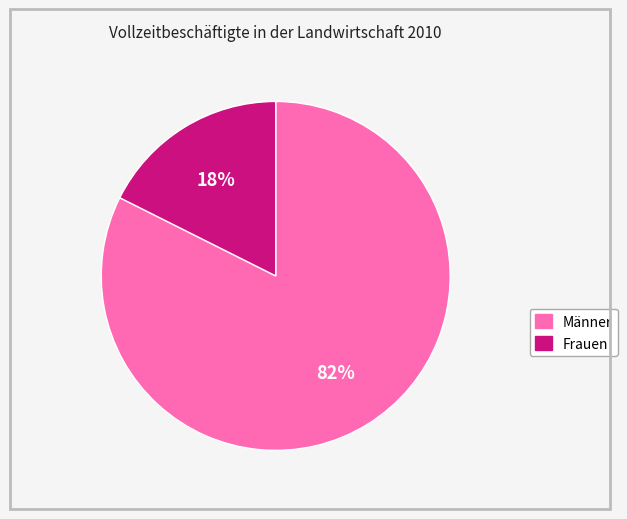

To the nearest percent, what is the average slice percentage?

50%